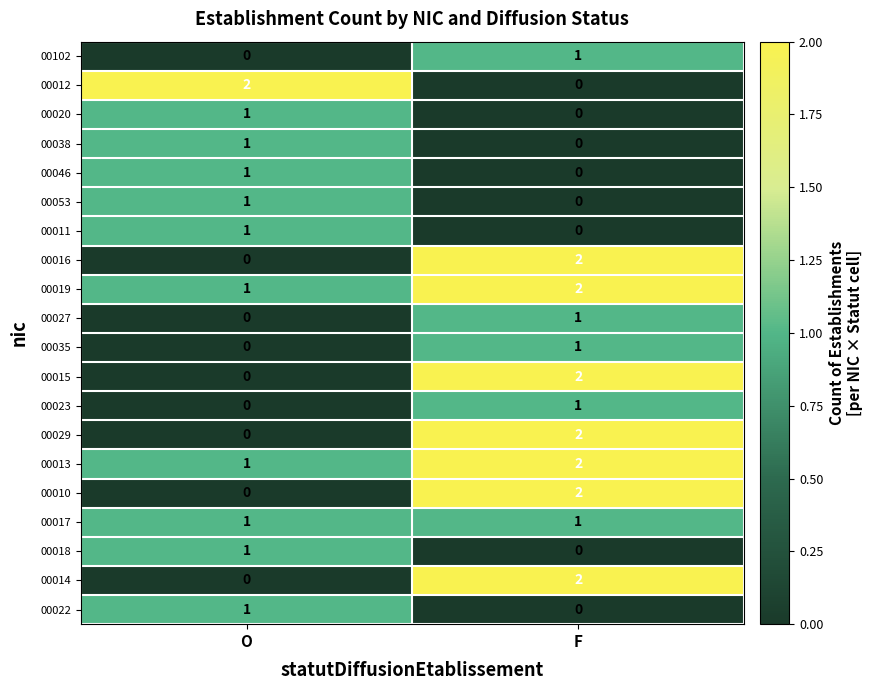

What is the total value across all series at O?

12